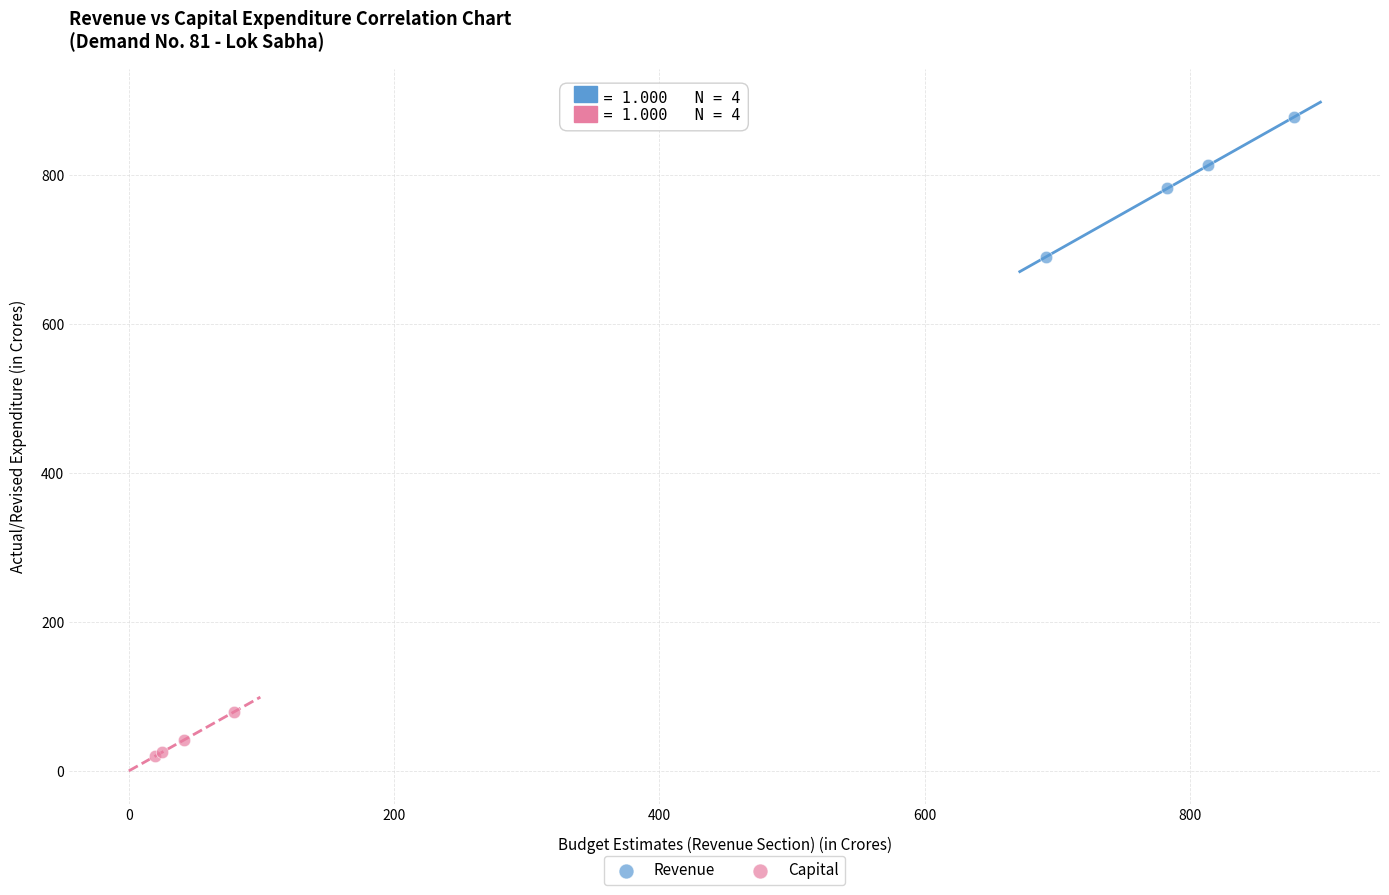

Which series contains the highest Y value?

Revenue